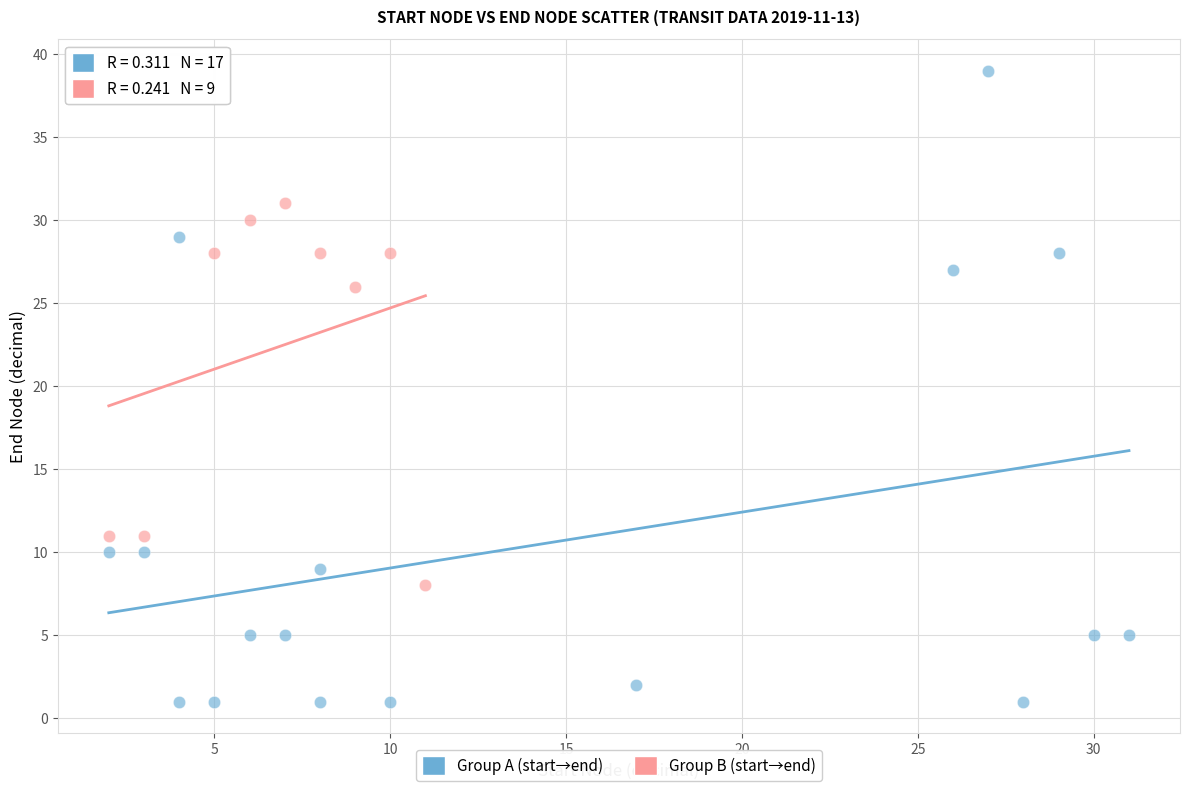

Which series reaches the minimum Y coordinate?

Group A (start→end)